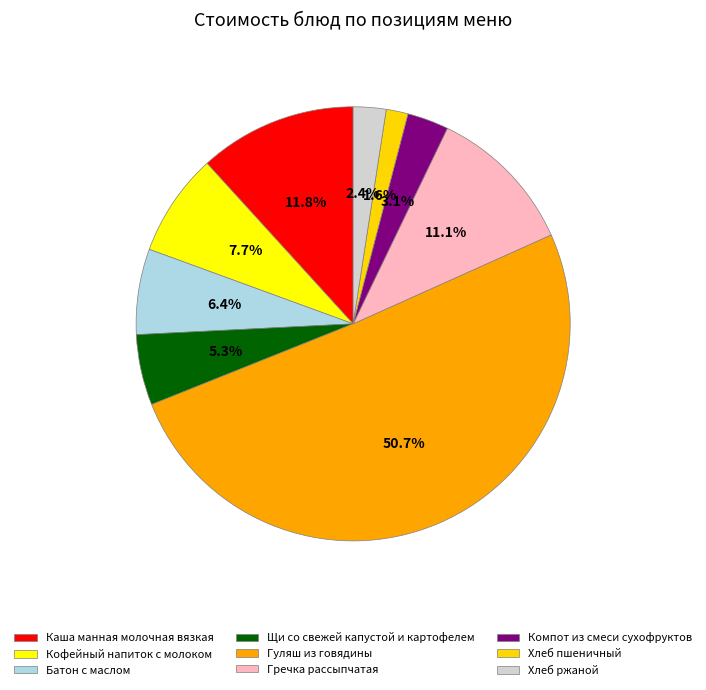

Which slice is the largest?

Гуляш из говядины